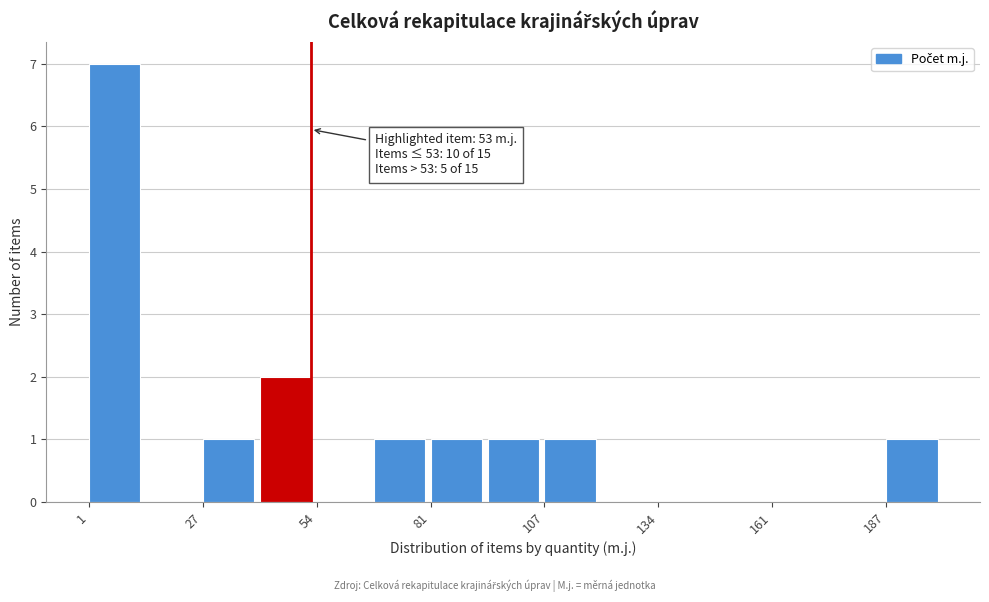

Around what value on the x-axis is the tallest bar? Give the approximate position of its centre, as read against the axis.

5